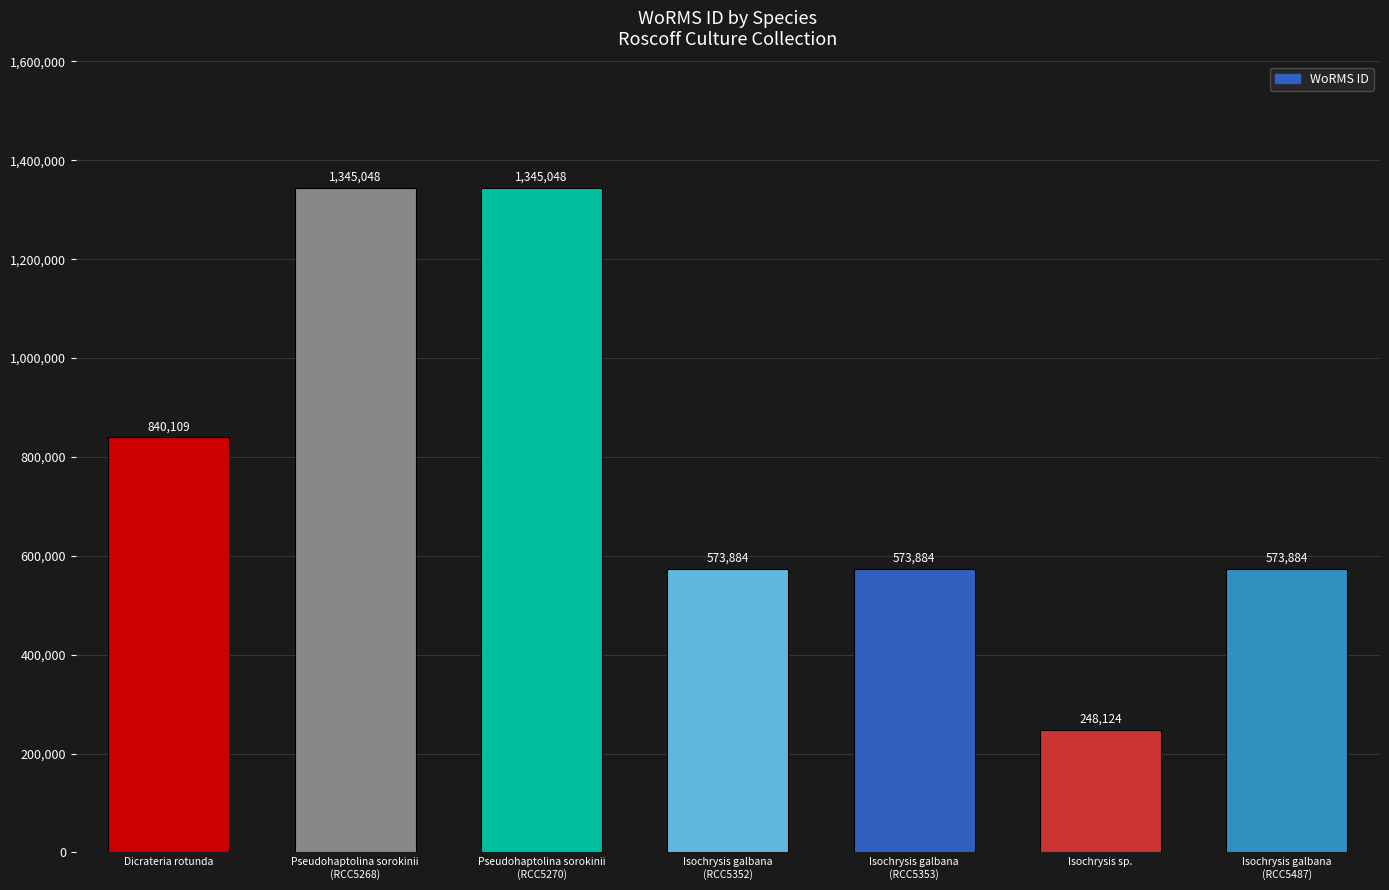

Reading left to right, what are all the values shown in this chart?

Dicrateria rotunda=840109	Pseudohaptolina sorokinii
(RCC5268)=1345048	Pseudohaptolina sorokinii
(RCC5270)=1345048	Isochrysis galbana
(RCC5352)=573884	Isochrysis galbana
(RCC5353)=573884	Isochrysis sp.=248124	Isochrysis galbana
(RCC5487)=573884